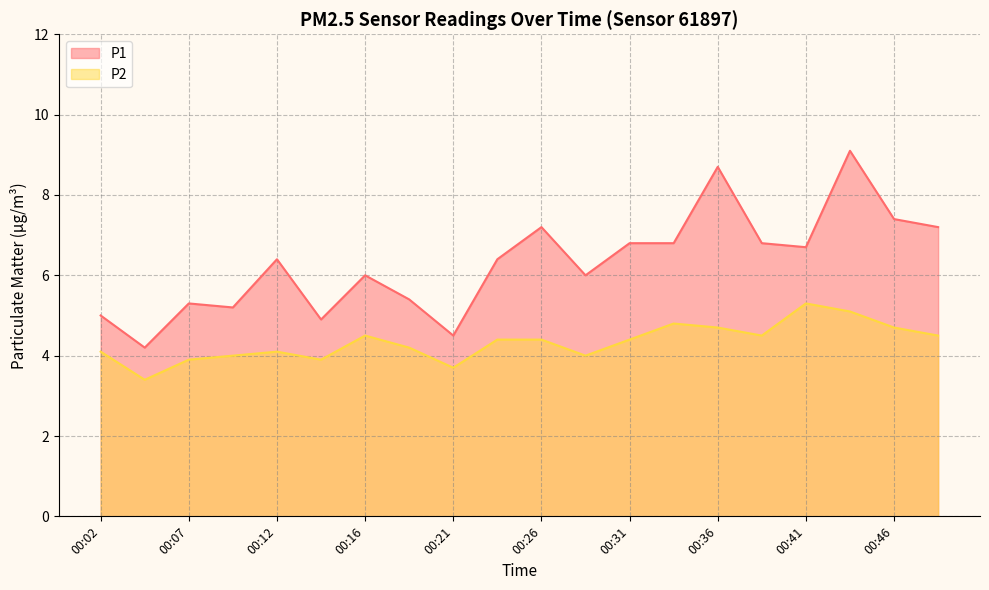

What is the average value of the P1 series?

6.3